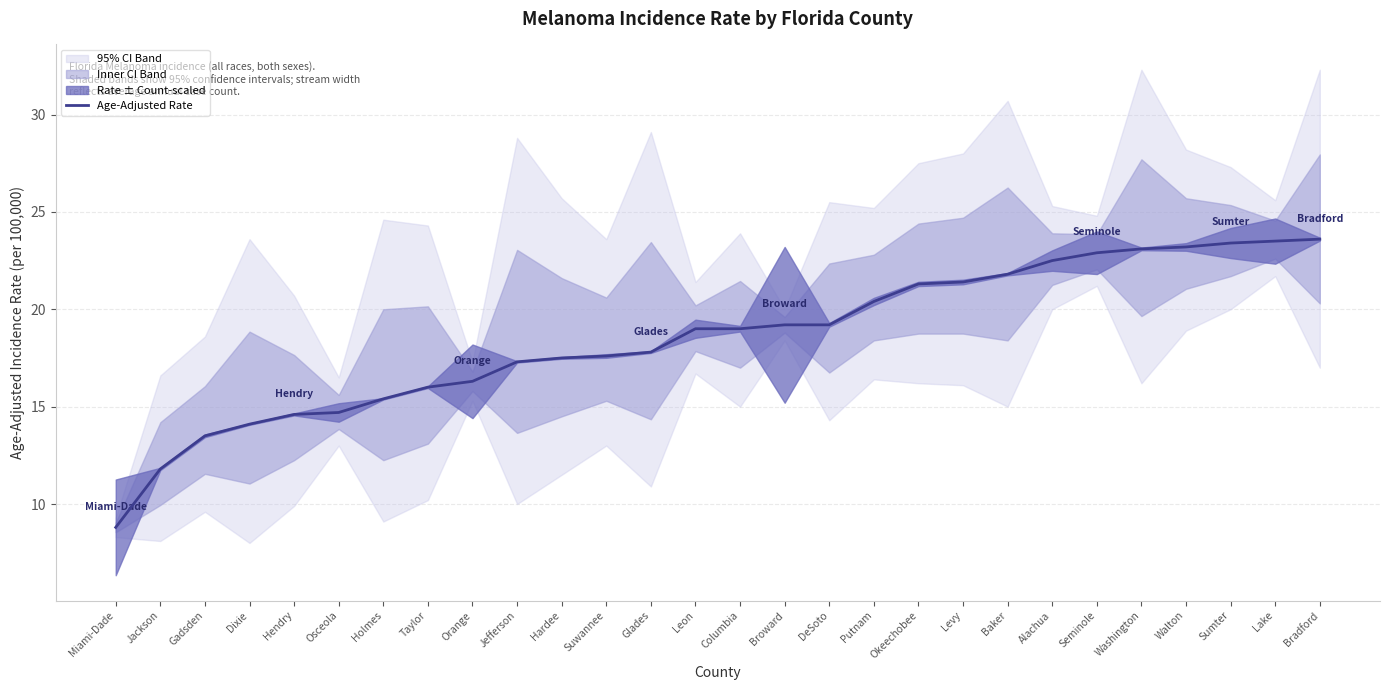

List the labels in order of value, largest first.

Bradford, Lake, Sumter, Walton, Washington, Seminole, Alachua, Baker, Levy, Okeechobee, Putnam, Broward, DeSoto, Leon, Columbia, Glades, Suwannee, Hardee, Jefferson, Orange, Taylor, Holmes, Osceola, Hendry, Dixie, Gadsden, Jackson, Miami-Dade